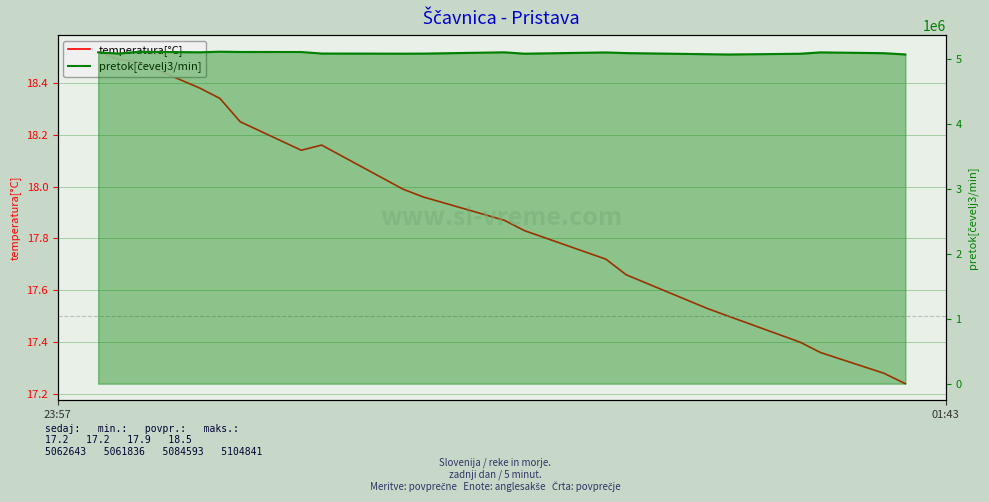

Count the number of categories in the chart.

20